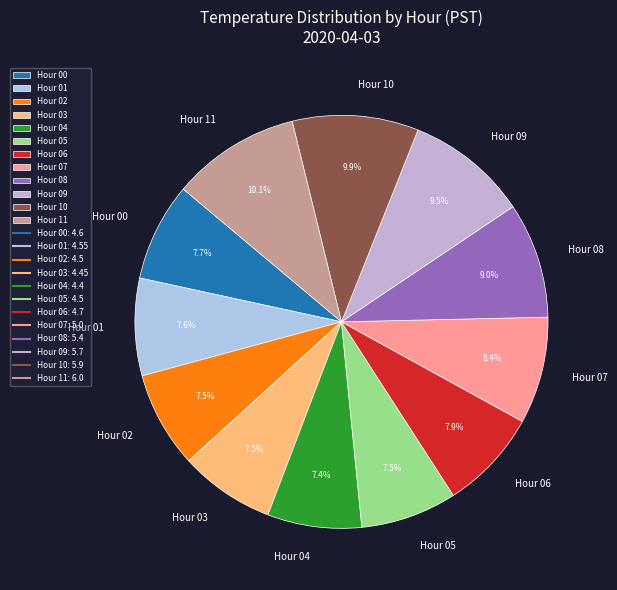

What is the ratio of the value at Hour 00 to the value at Hour 10?

0.8